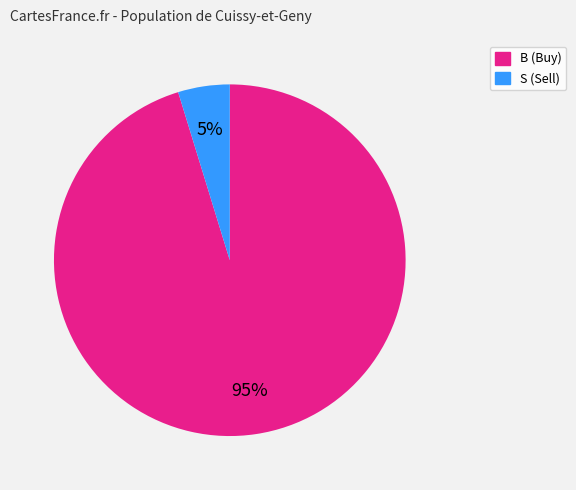

To the nearest percent, what is the average slice percentage?

50%